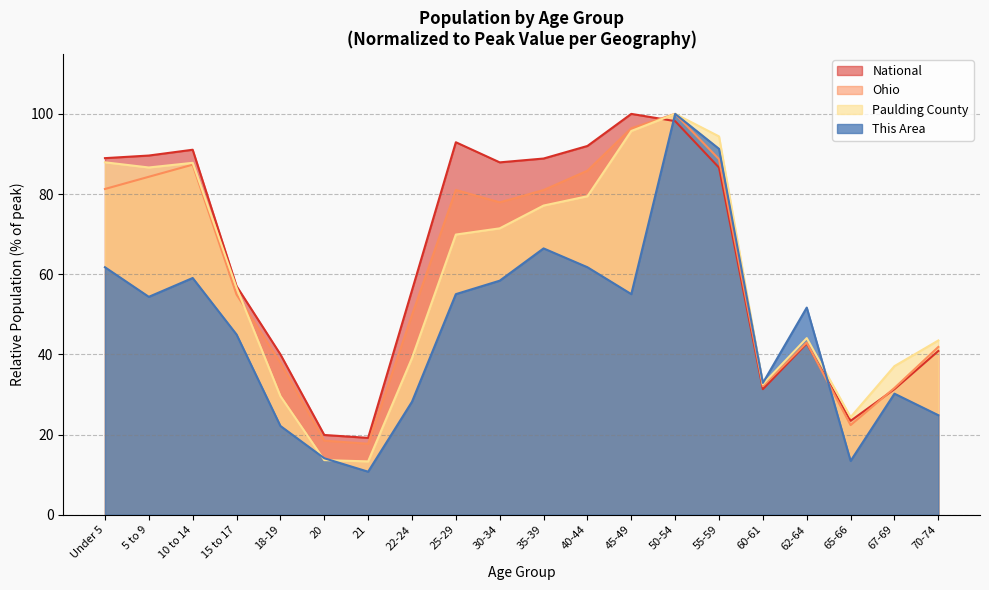

What is the difference between the maximum and minimum values in the Ohio series?

82.3